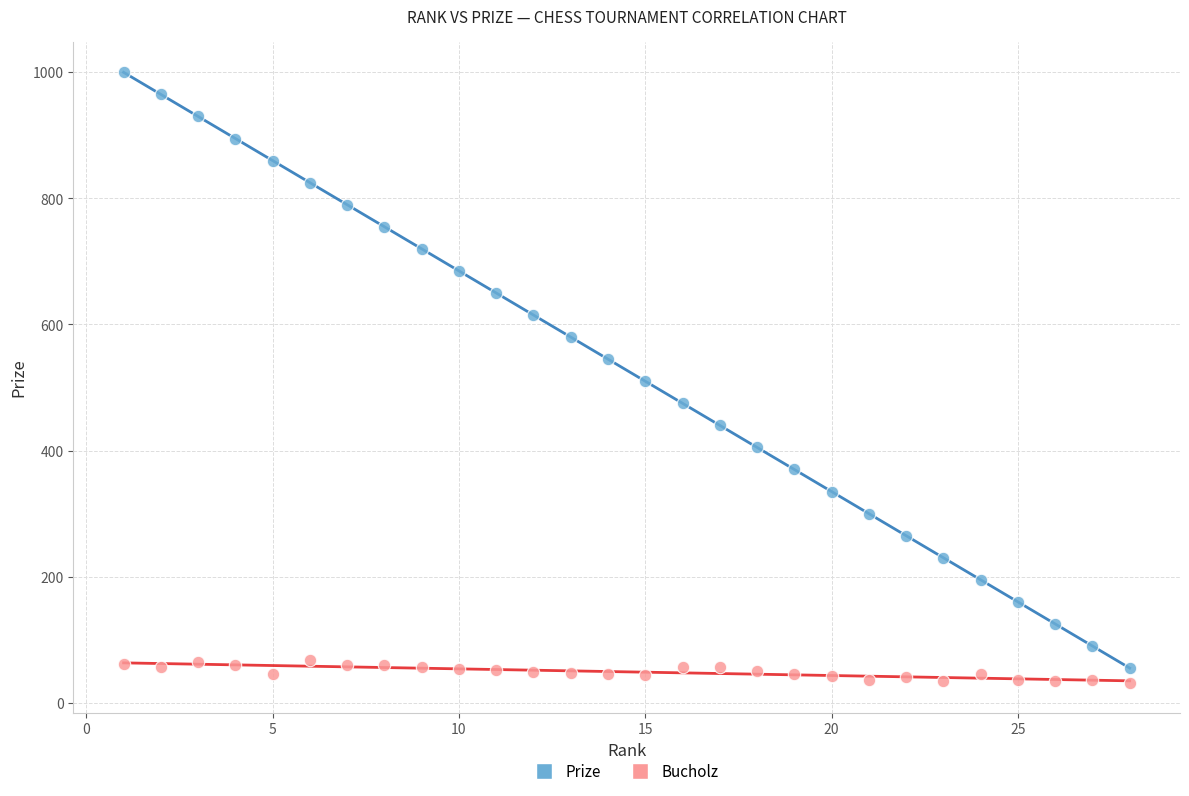

Across all data points, what is the range of Y values (max minus min)?

968